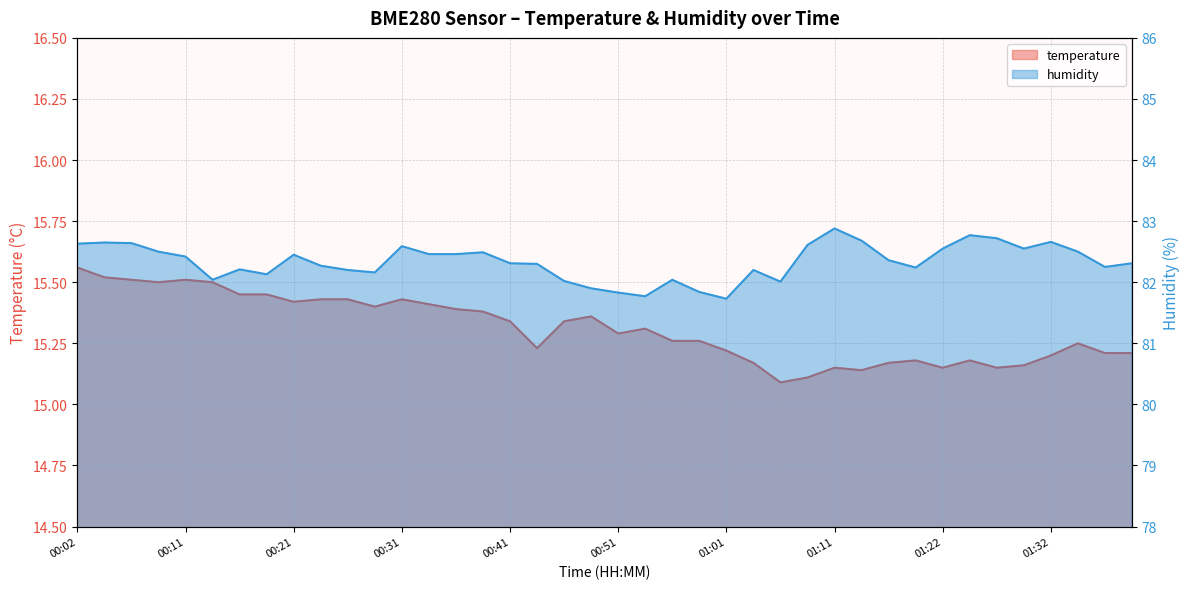

Rank the series by their average value, from lowest to highest.

temperature, humidity